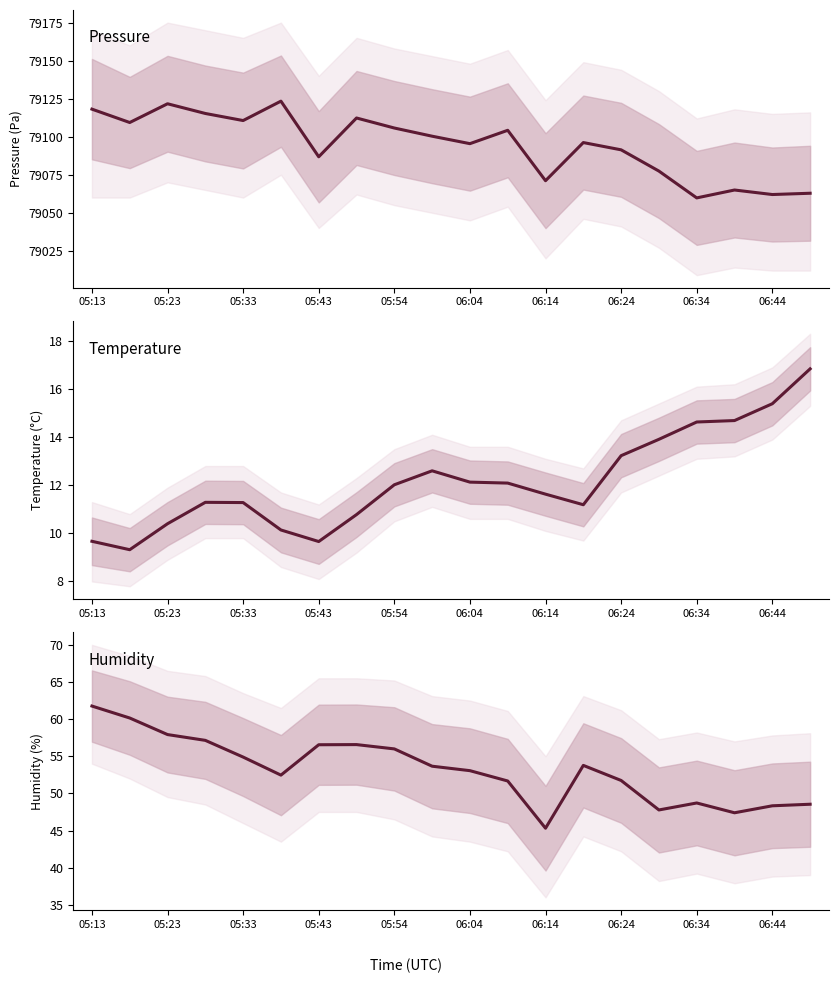

What are all the series names shown in the legend?

pressure, temperature, humidity